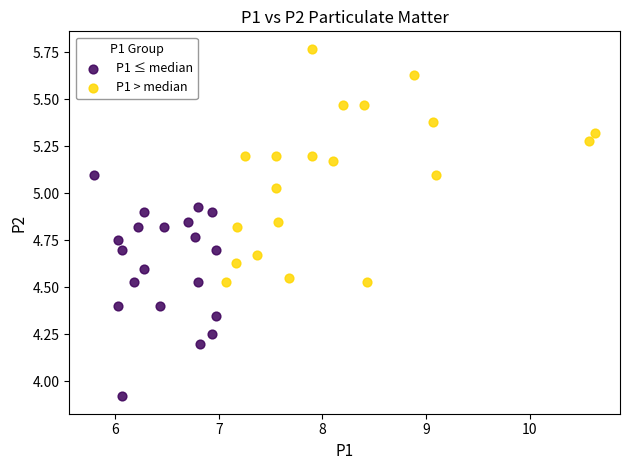

Which series reaches the minimum Y coordinate?

P1 ≤ median